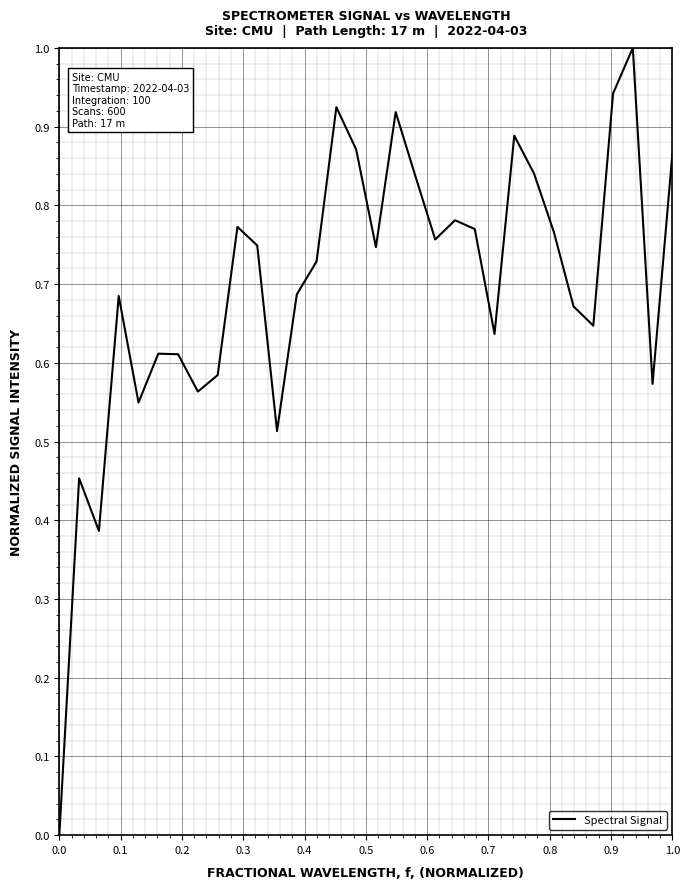

What is the maximum value shown in the chart?

1.0